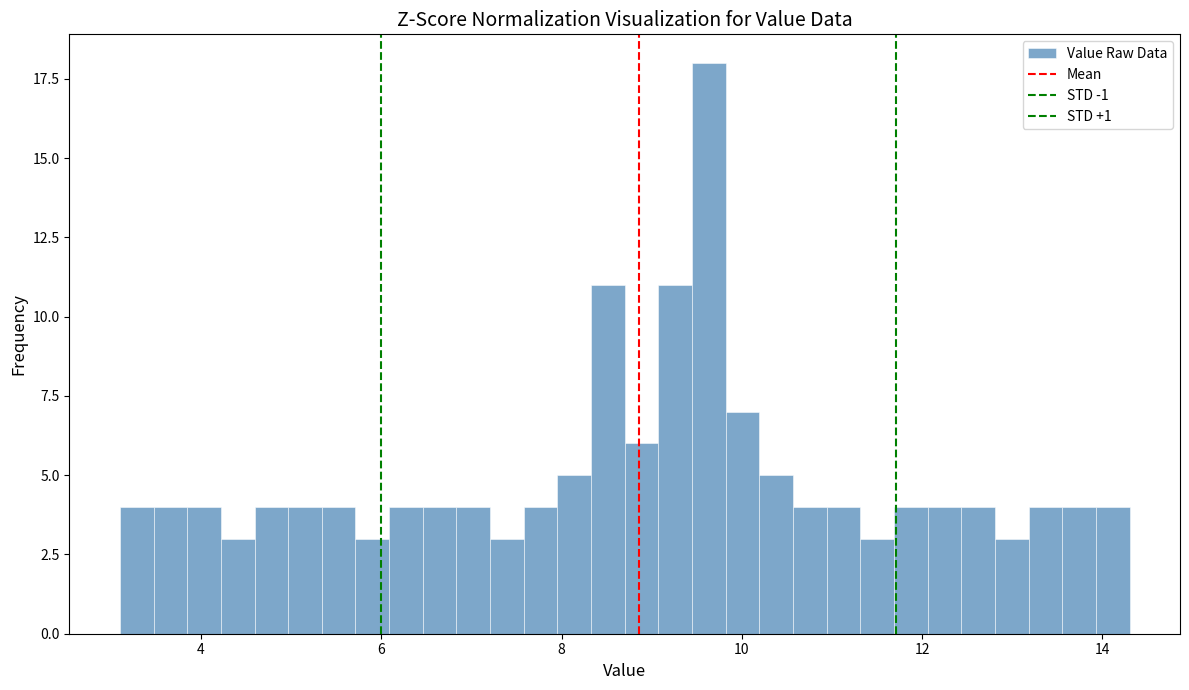

Around what value on the x-axis is the tallest bar? Give the approximate position of its centre, as read against the axis.

9.6